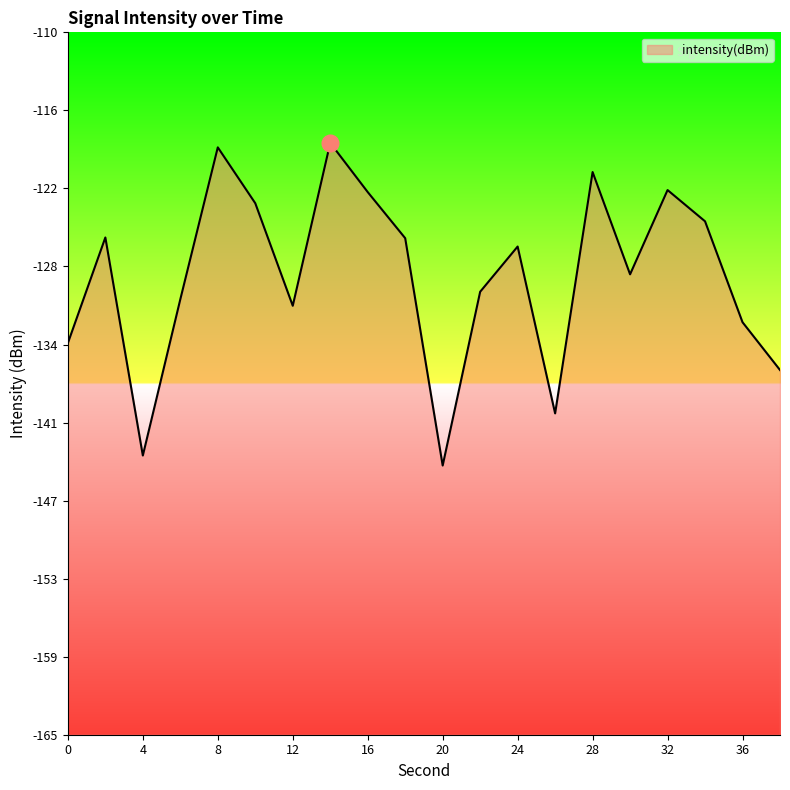

Where is the first local minimum?

4